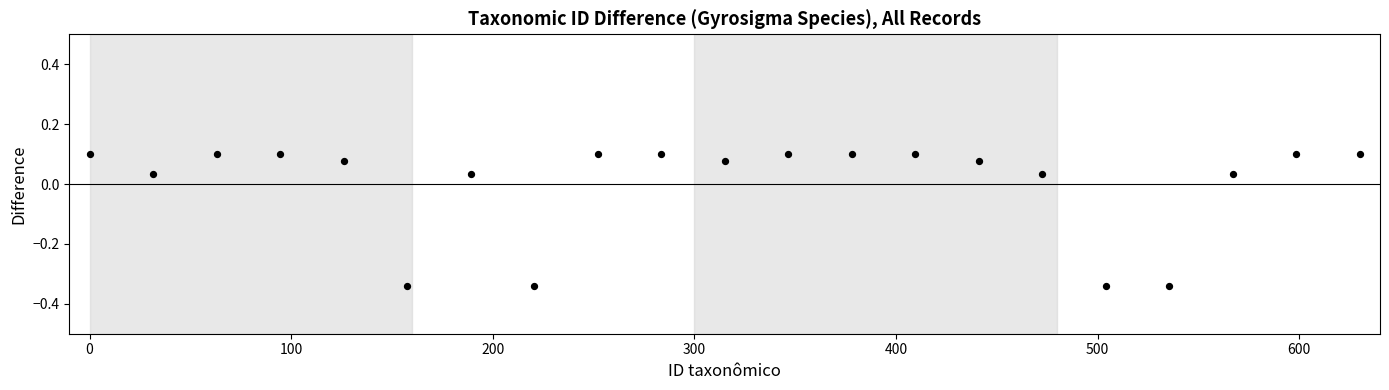

What is the range of X values (max minus min)?

630.0